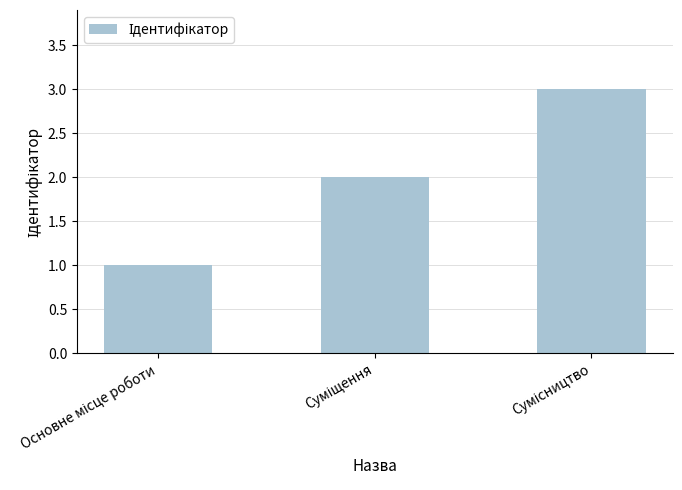

What is the greatest value displayed?

3